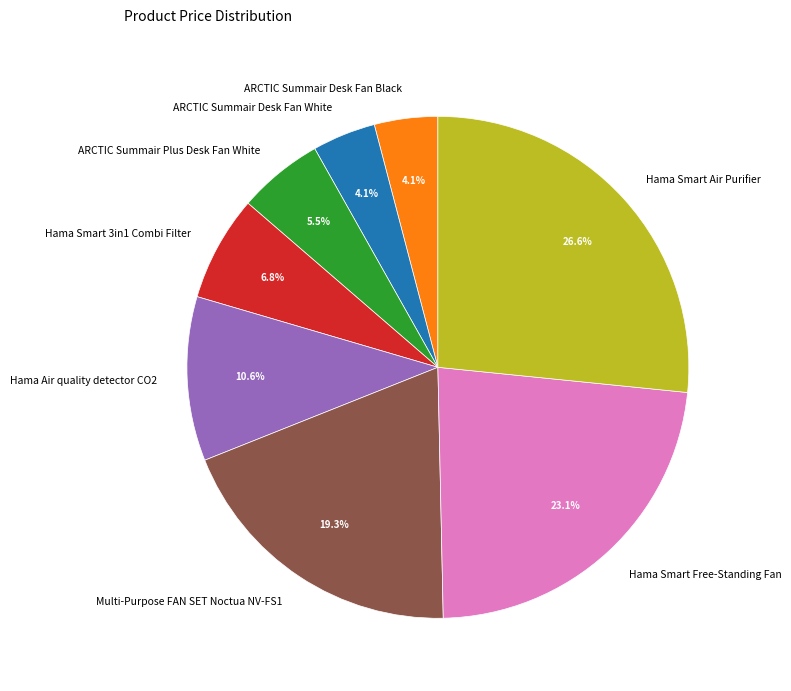

Which has a higher value, Hama Smart Air Purifier or ARCTIC Summair Plus Desk Fan White?

Hama Smart Air Purifier